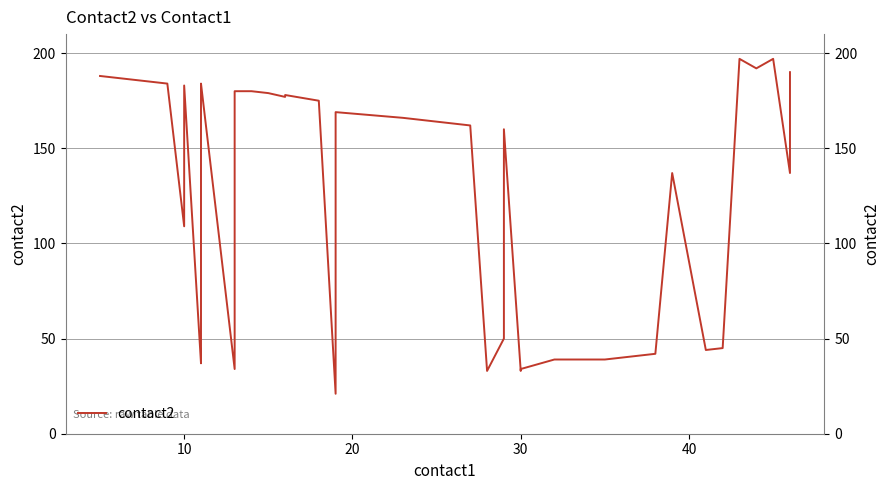

True or false: there are more than 2 points higher than both neighbors.

True